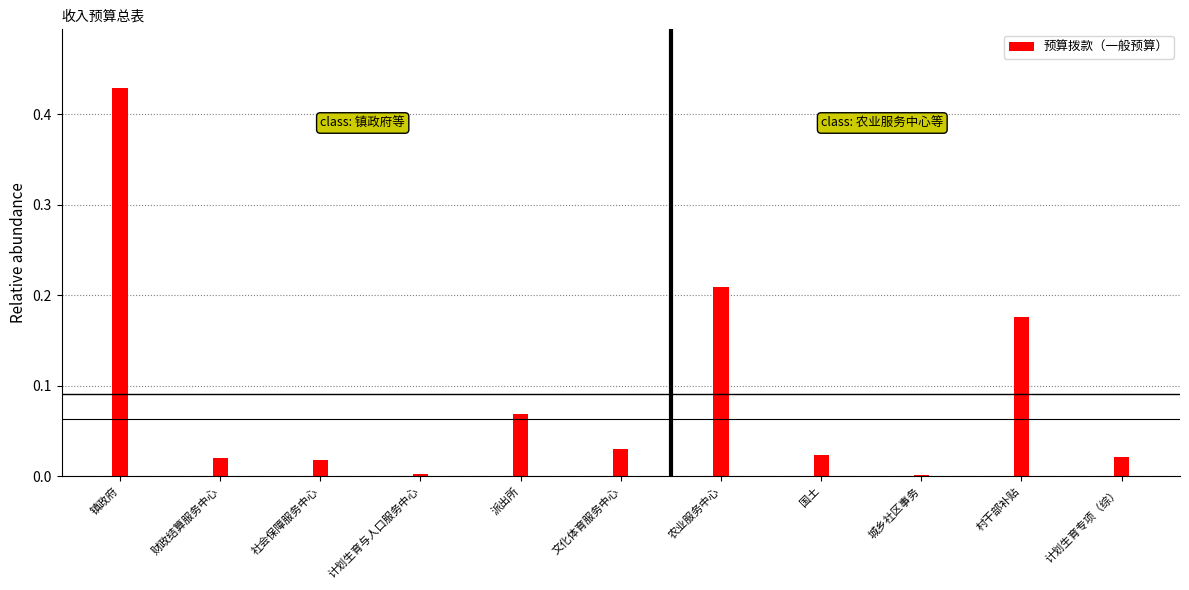

The value at 城乡社区事务 is 0.0. True or false?

True